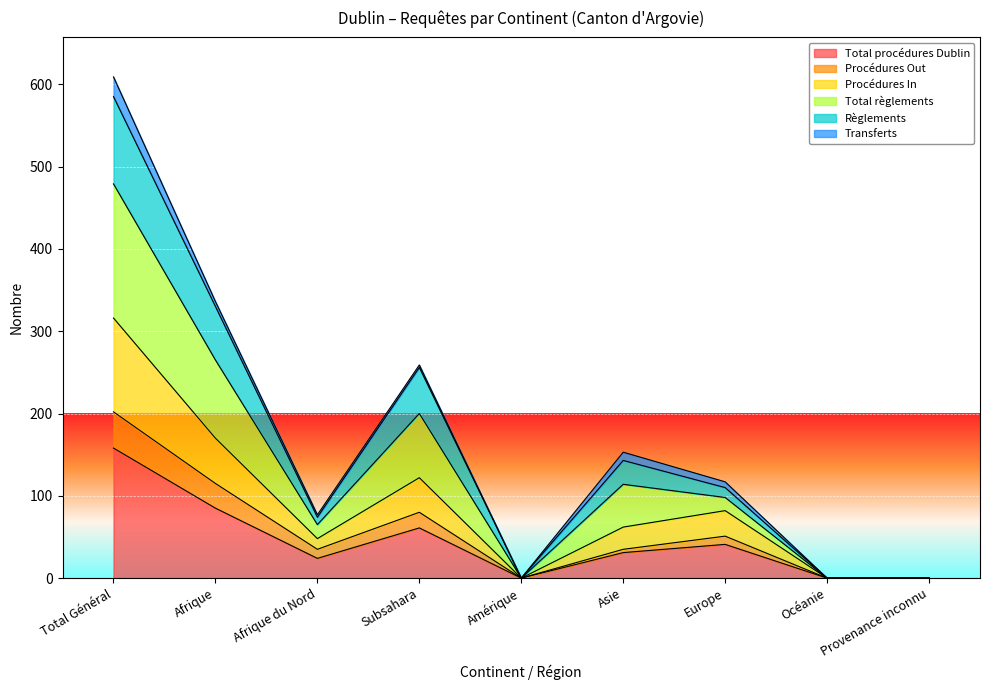

How many positive values does the Total règlements series have?

6